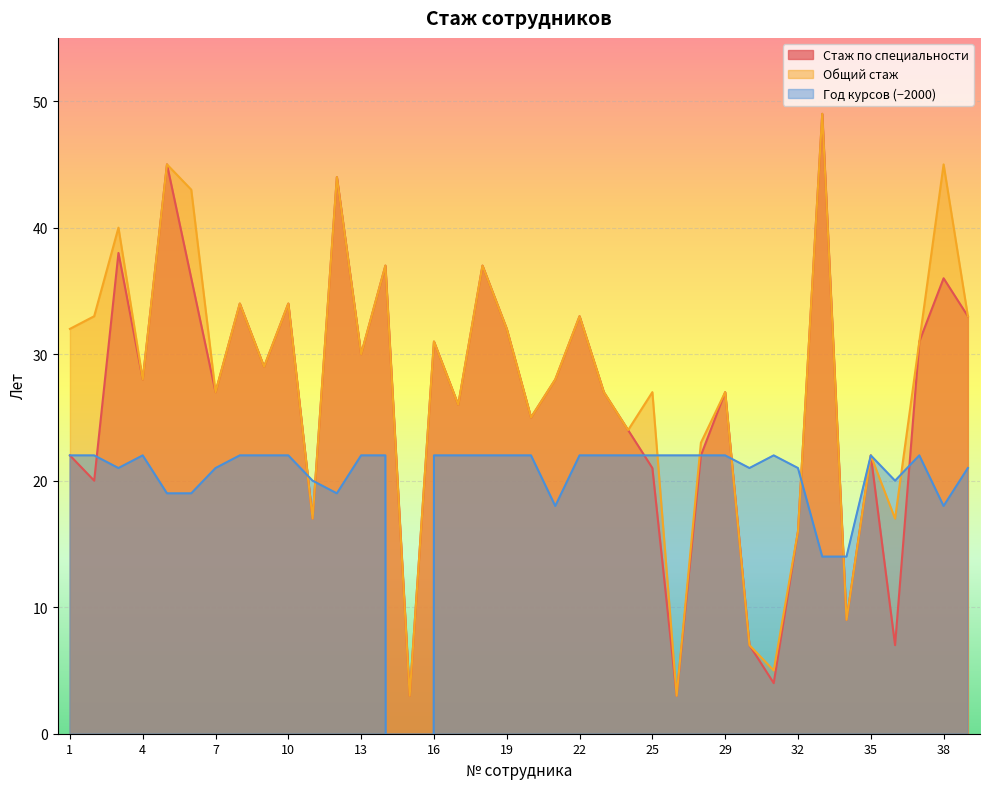

How many data points does each series have?

38